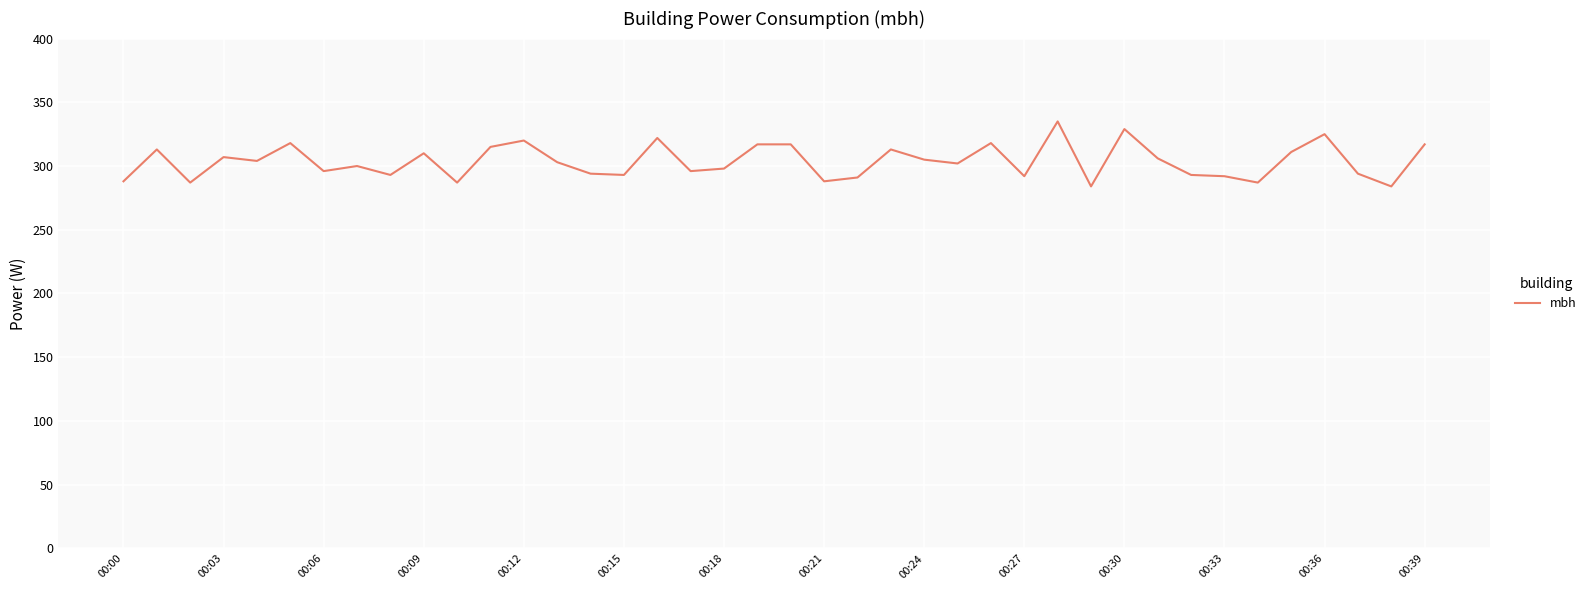

What is the difference between the maximum and minimum values?

51